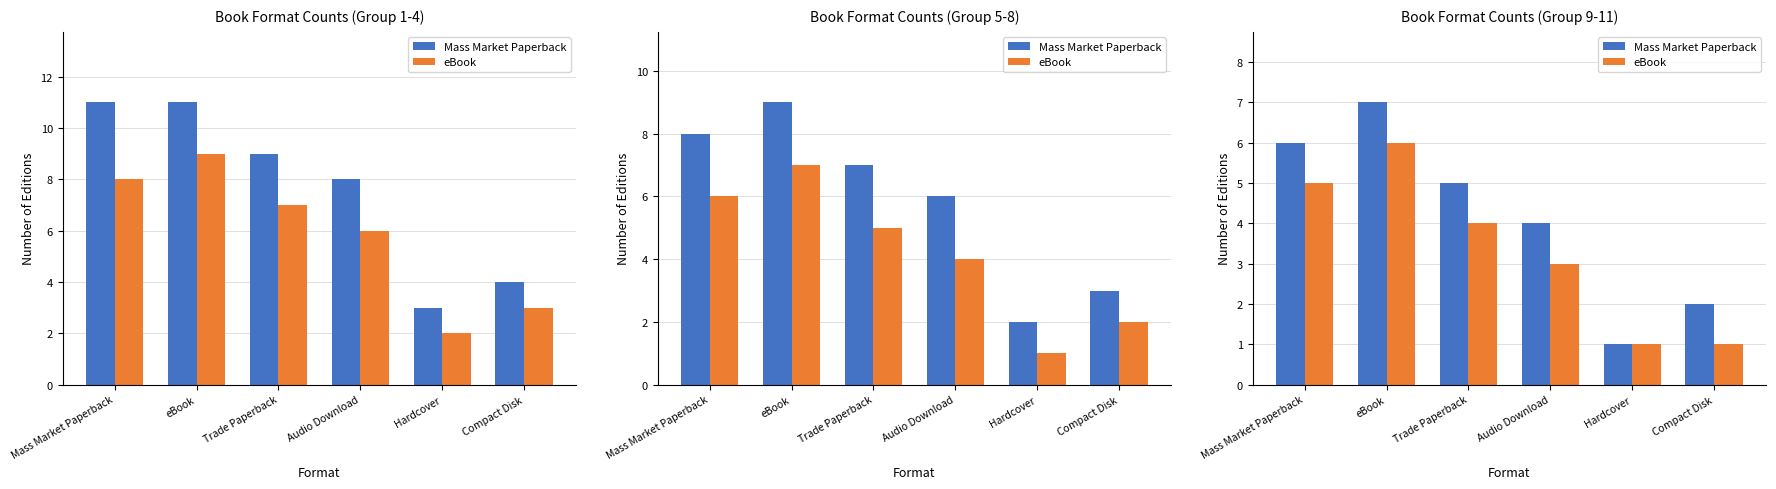

Rank the categories by Mass Market Paperback value from highest to lowest.

eBook, Mass Market Paperback, Trade Paperback, Audio Download, Compact Disk, Hardcover